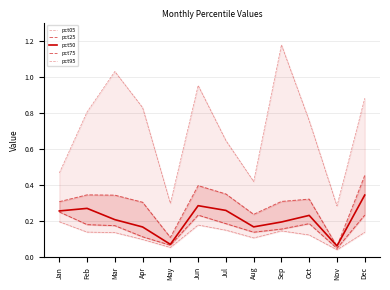

Count the pct05 values in the range 0 to 1.

12